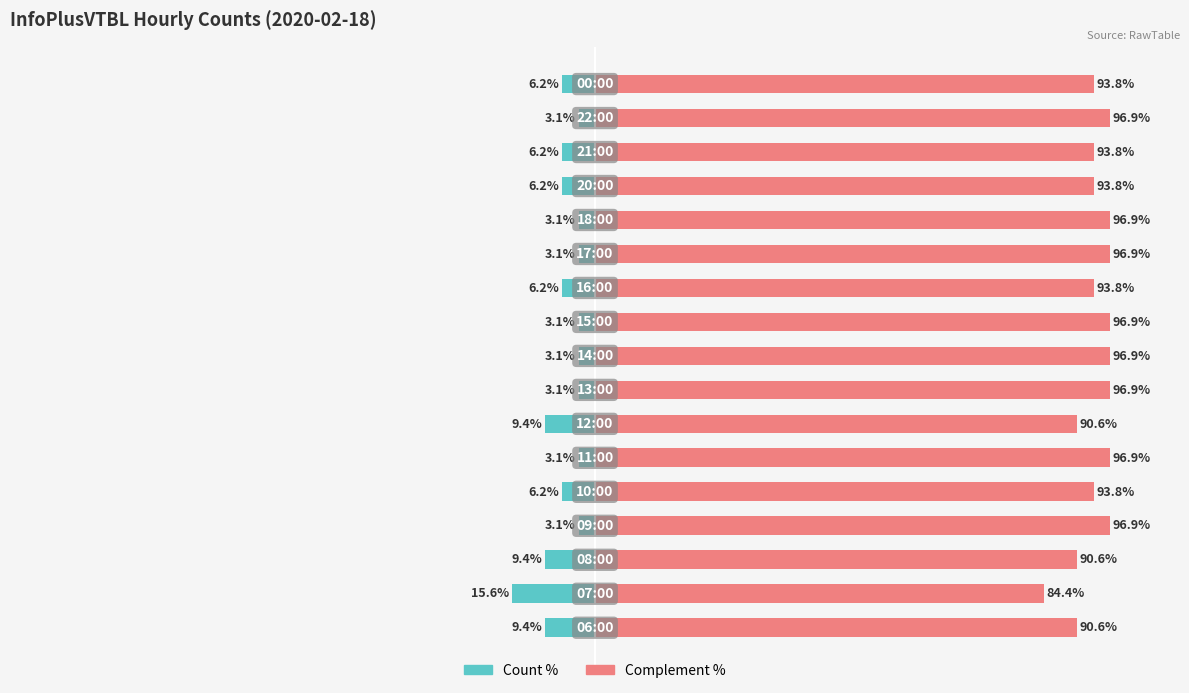

True or false: Count (left %) has a value of -10.7 at 16.

False